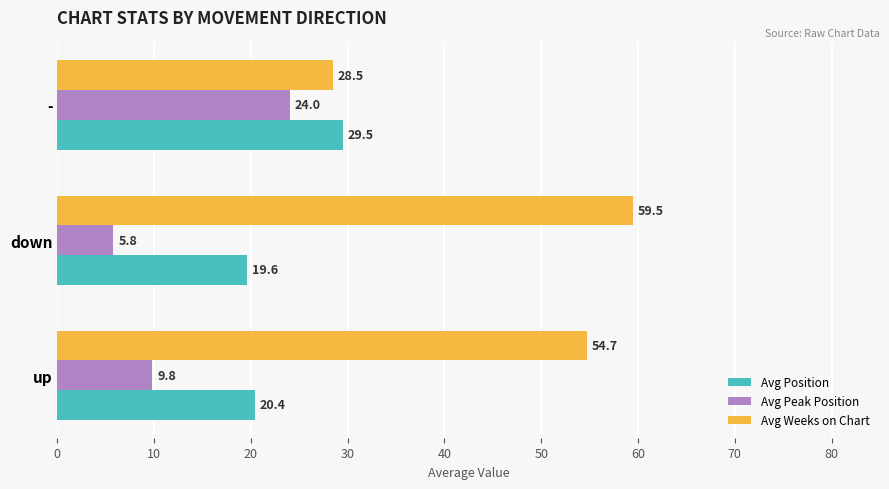

At which label is Avg Position closest to 24?

up